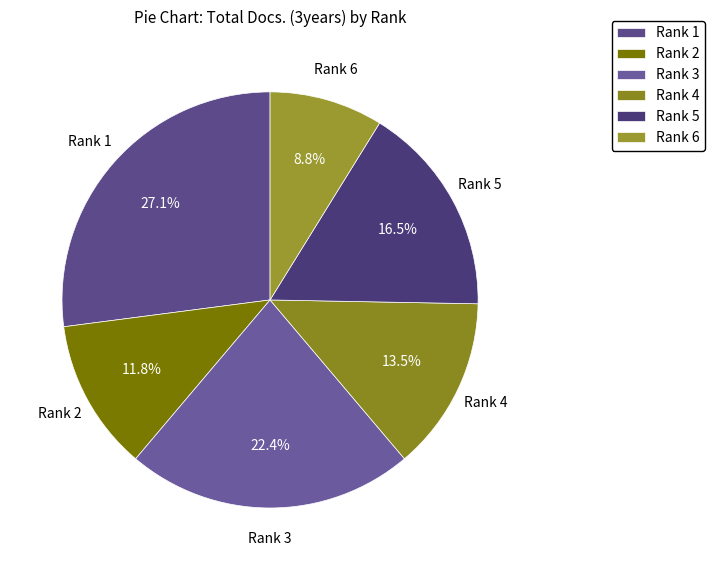

Rank the categories by value from lowest to highest.

Rank 6, Rank 2, Rank 4, Rank 5, Rank 3, Rank 1